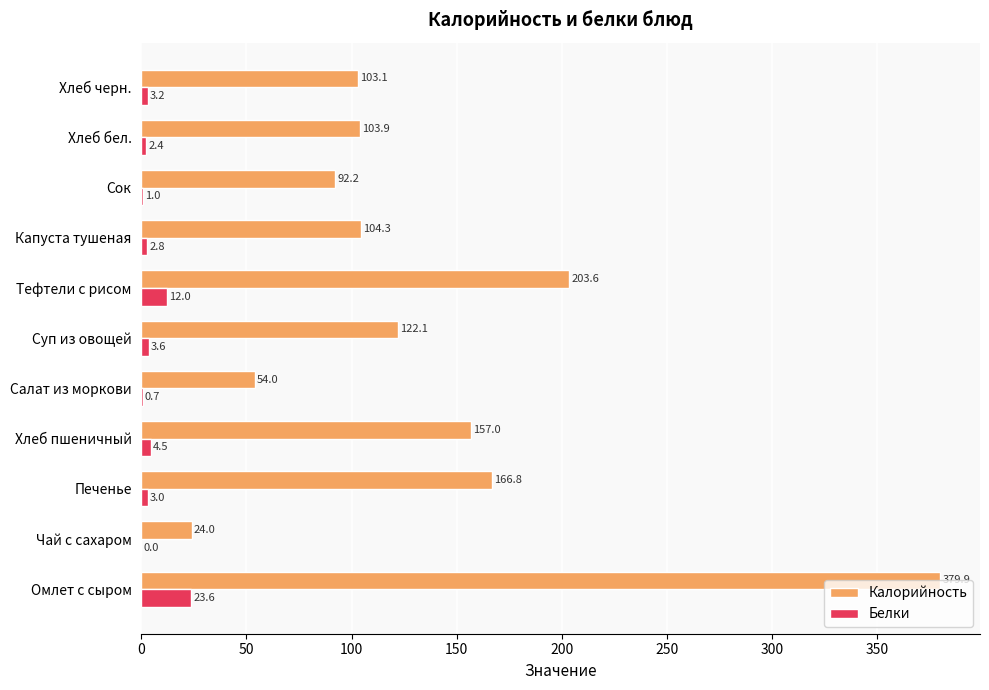

At which label does Калорийность reach its peak?

Омлет с сыром